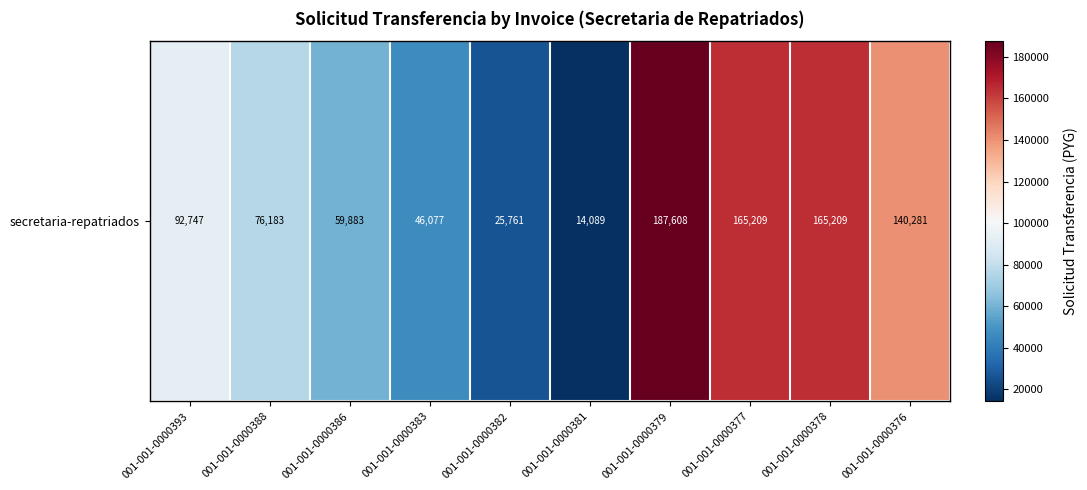

What is the difference between the second highest and second lowest values?

139448